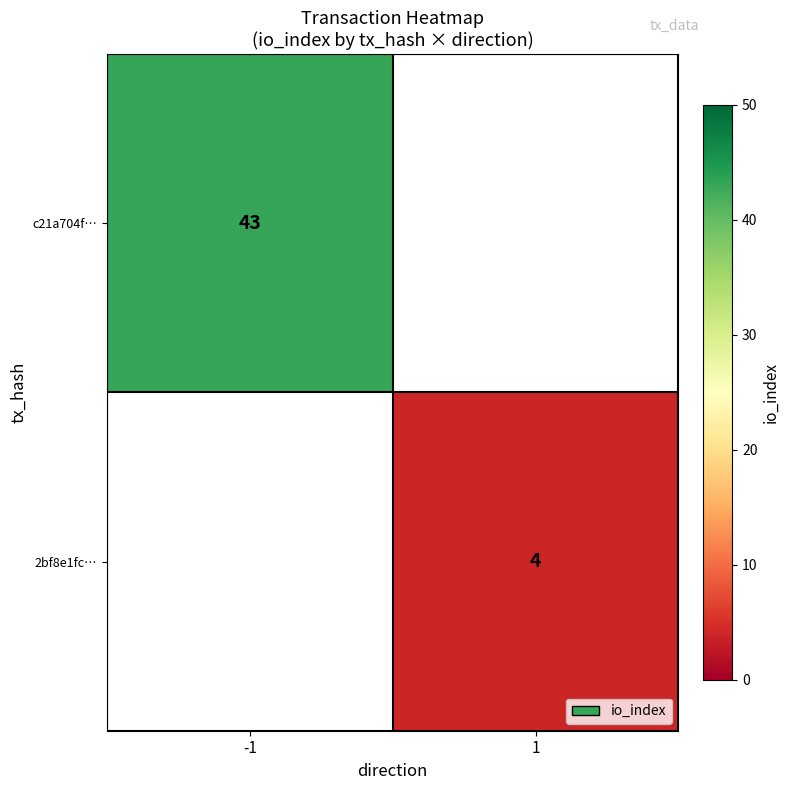

The value of 2bf8e1fc… at 1 is 4. True or false?

True